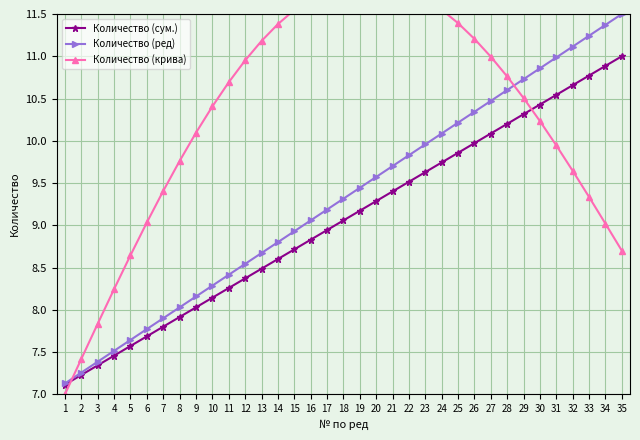

What are all the series names shown in the legend?

Количество (cум.), Количество (ред), Количество (крива)